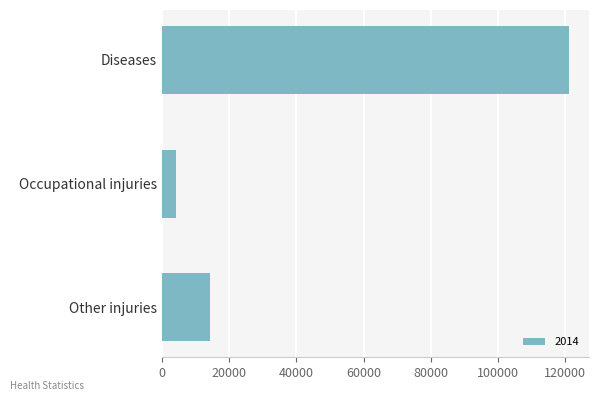

How many distinct data groups are displayed?

1